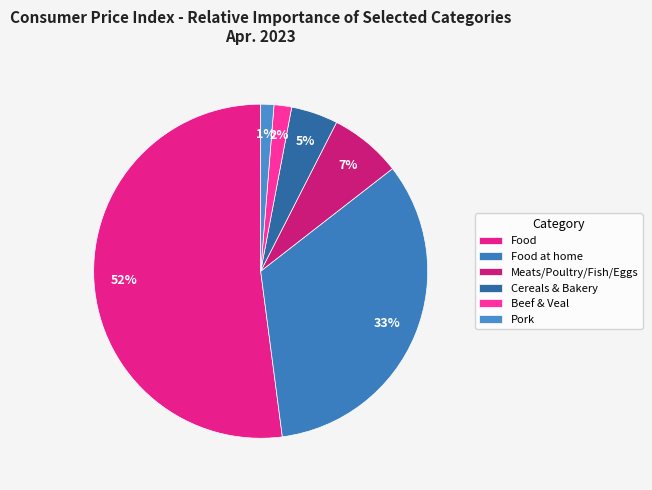

How many slices are in this pie chart?

6